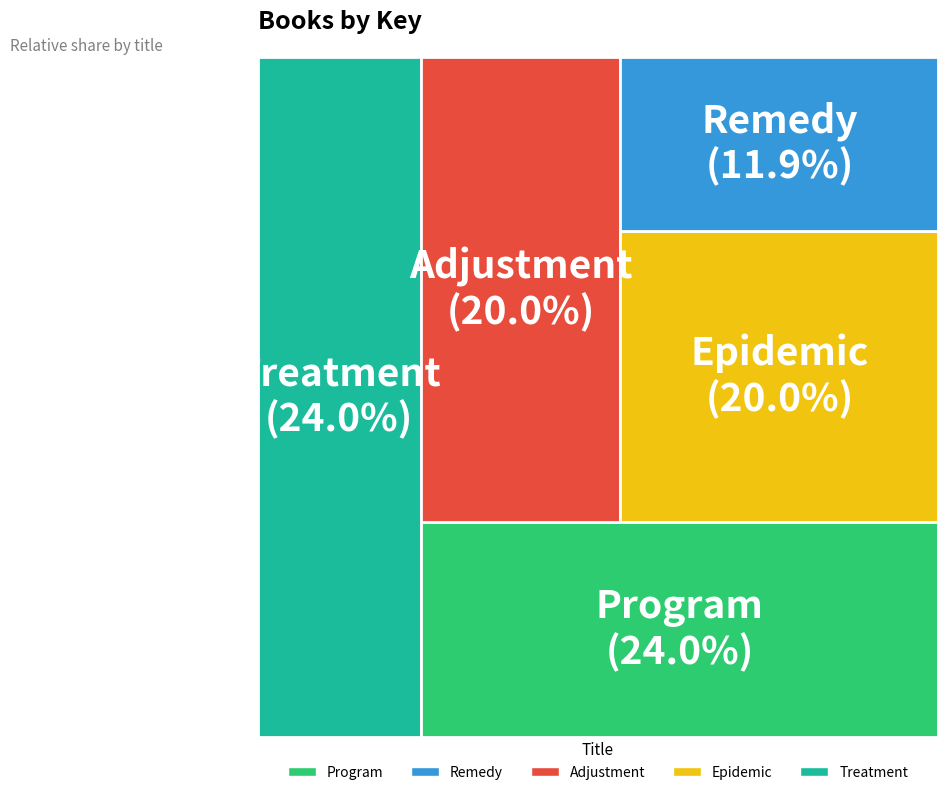

Combined, what portion of the pie is Adjustment and Epidemic?

40.0%